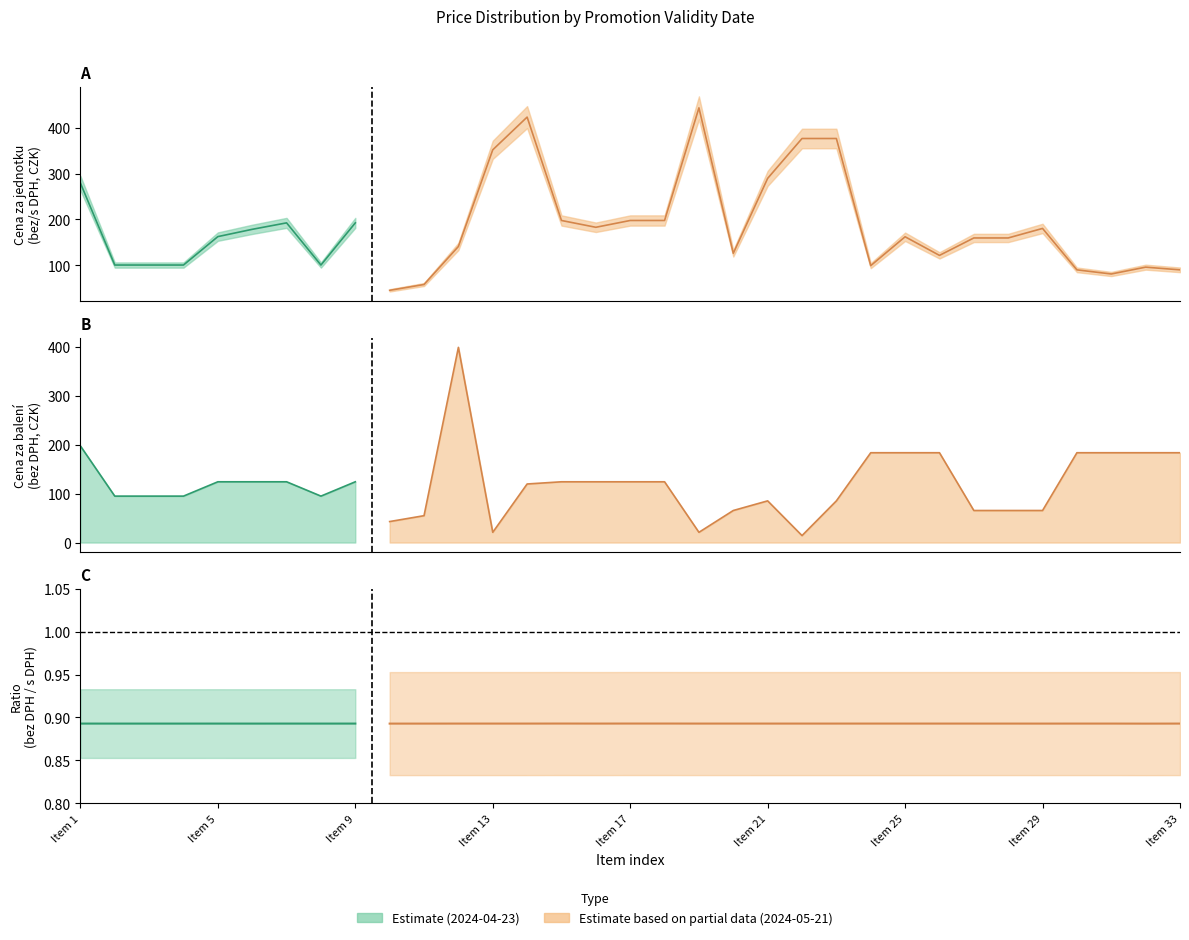

Which series changed the most between 23 and 31?

Cena za jednotku s DPH